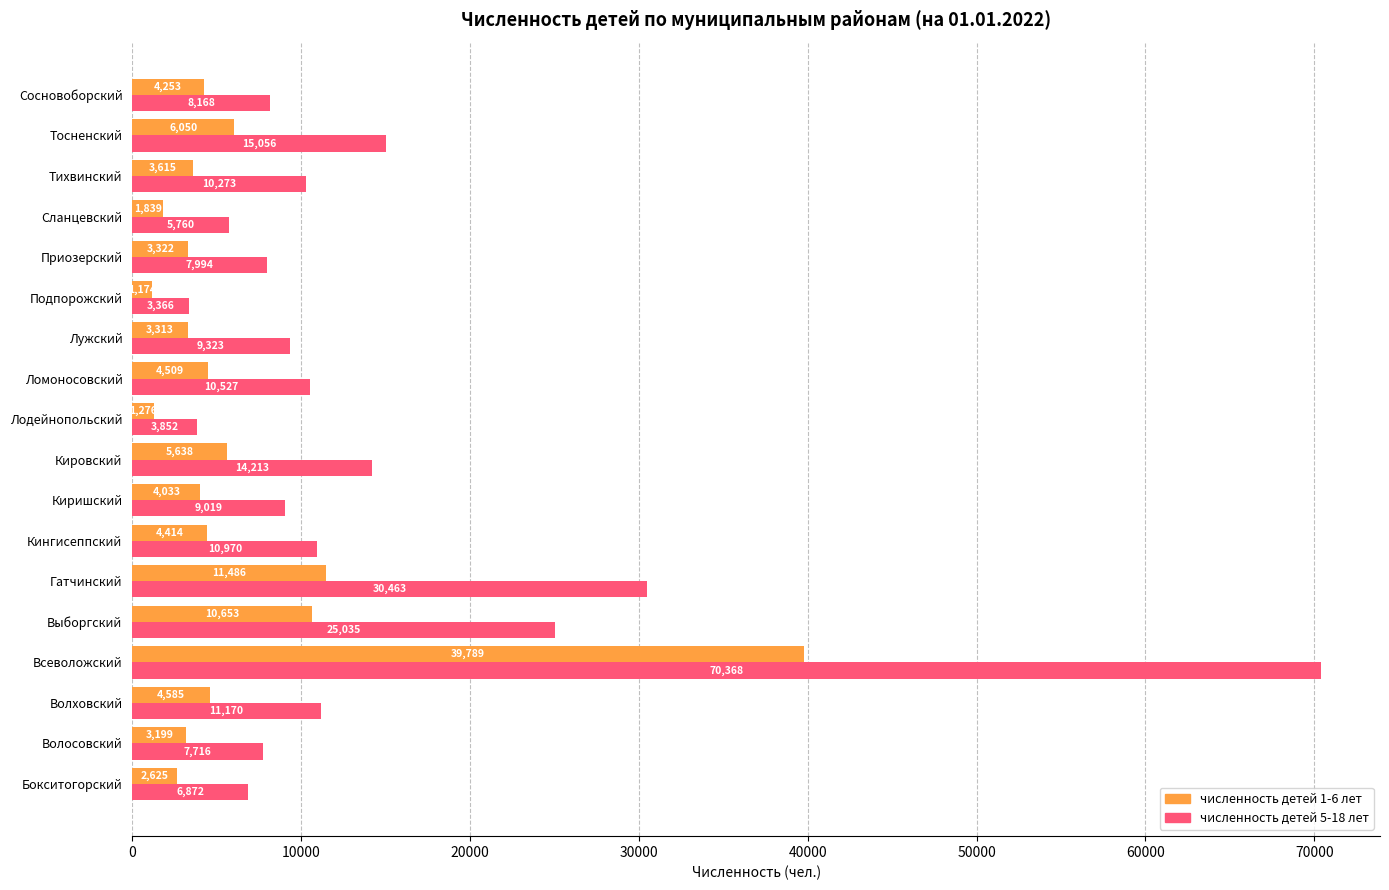

Between Волховский and Тосненский, which series saw the biggest shift?

численность детей 5-18 лет